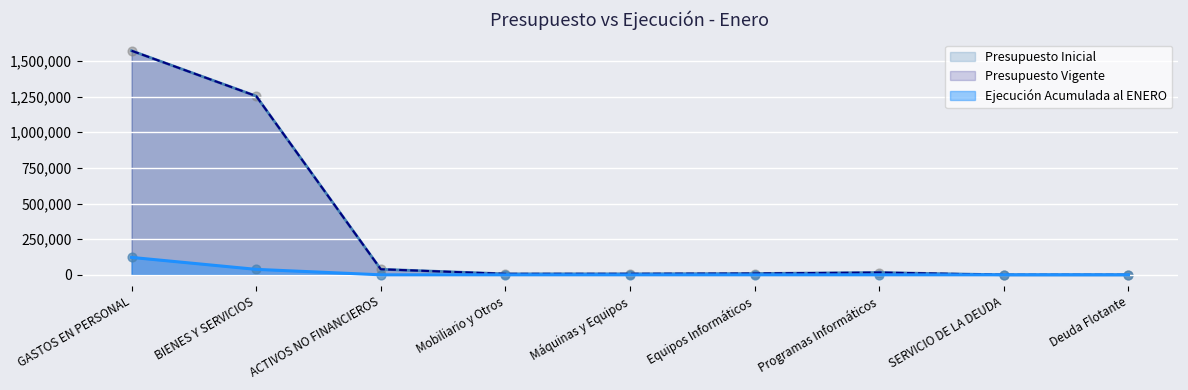

At how many categories does at least one series exceed 1201229?

2